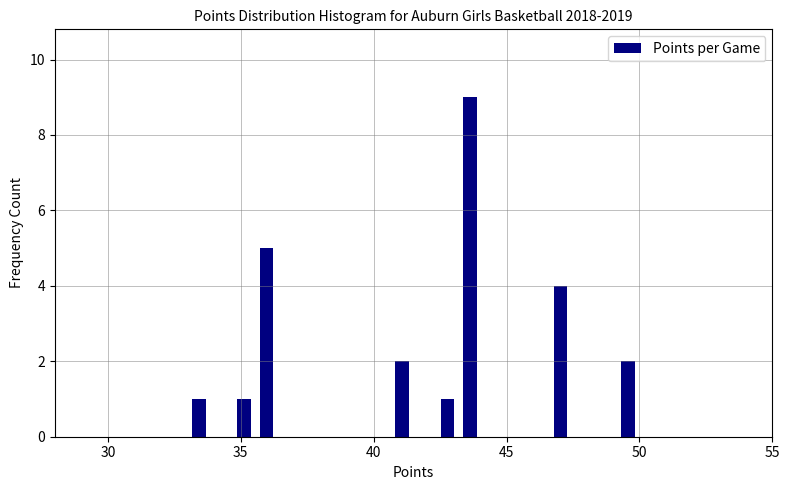

Around what value on the x-axis is the tallest bar? Give the approximate position of its centre, as read against the axis.

43.5